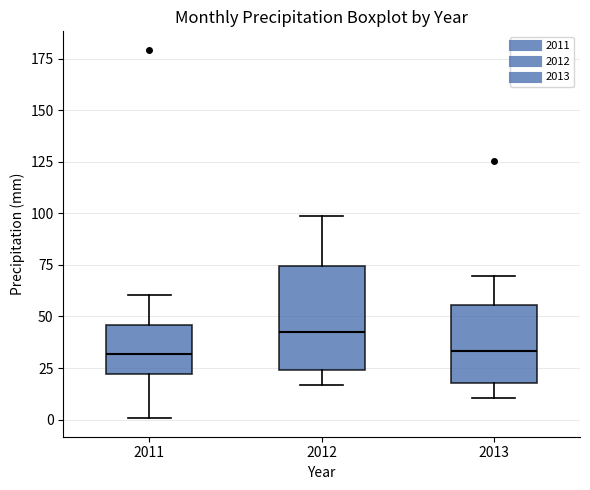

Reading left to right, transcribe this box plot: for each box, give where its median line is, the range the box spans, and where its two whiskers end, as read against the y-axis. The values are not printed on the chart, so give them approximately, as read against the axis.

2011: median 30, box 20 to 45, whiskers 0 to 60
2012: median 45, box 25 to 75, whiskers 15 to 100
2013: median 35, box 20 to 55, whiskers 10 to 70